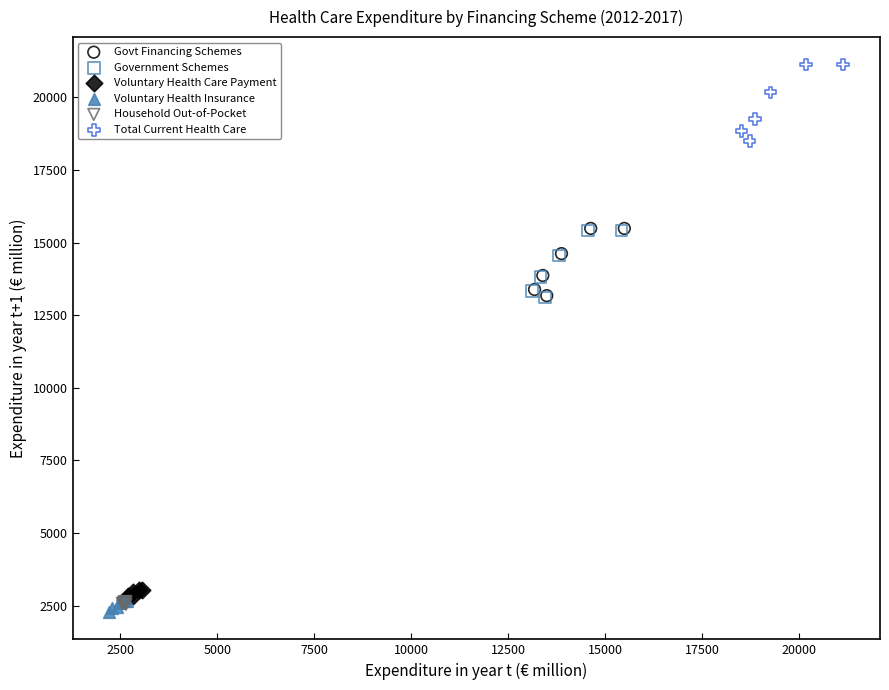

Which series contains the highest Y value?

Total Current Health Care